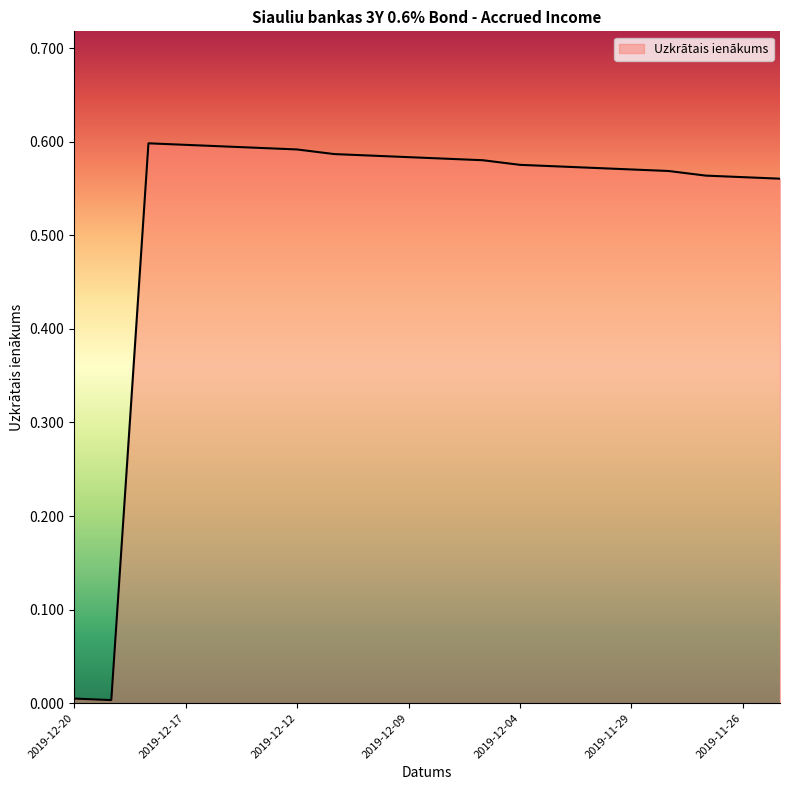

How many lines are shown in the chart?

1